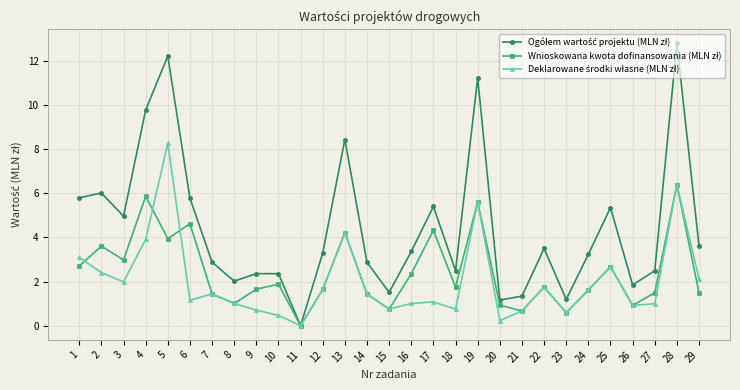

What is the spread (max minus min) of values at 8?

1.0